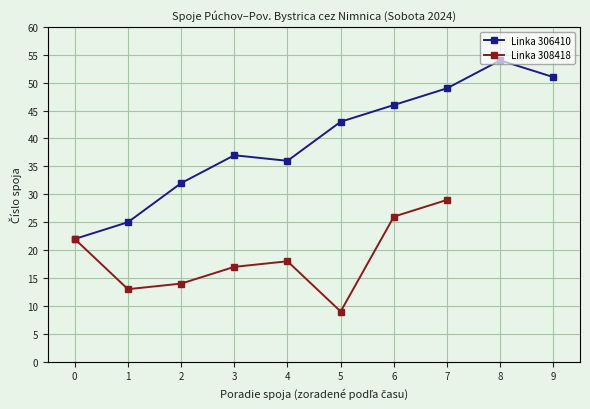

What is the lowest value of the Linka 306410 series?

22